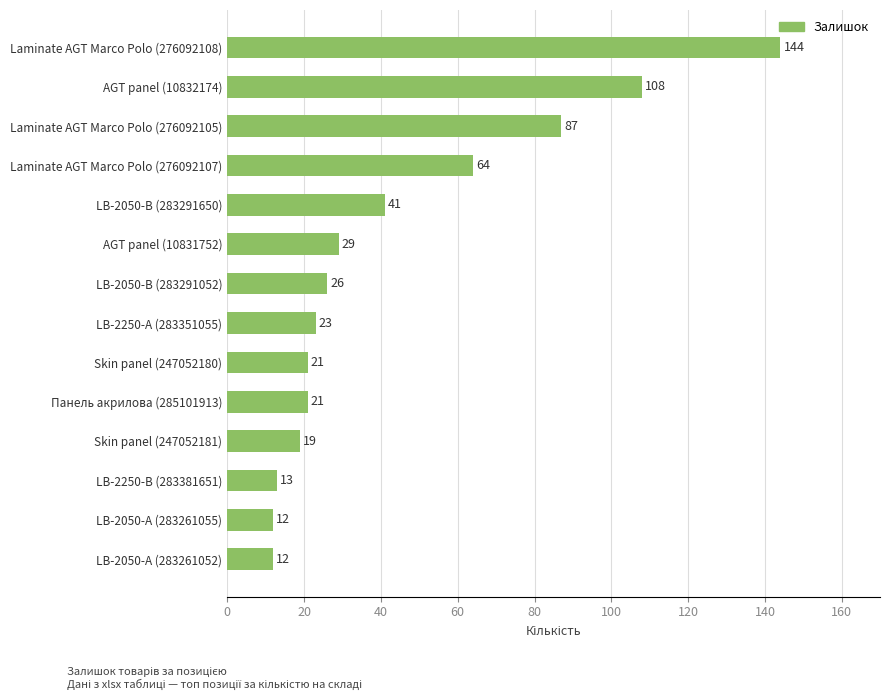

What is the minimum value shown in the chart?

12